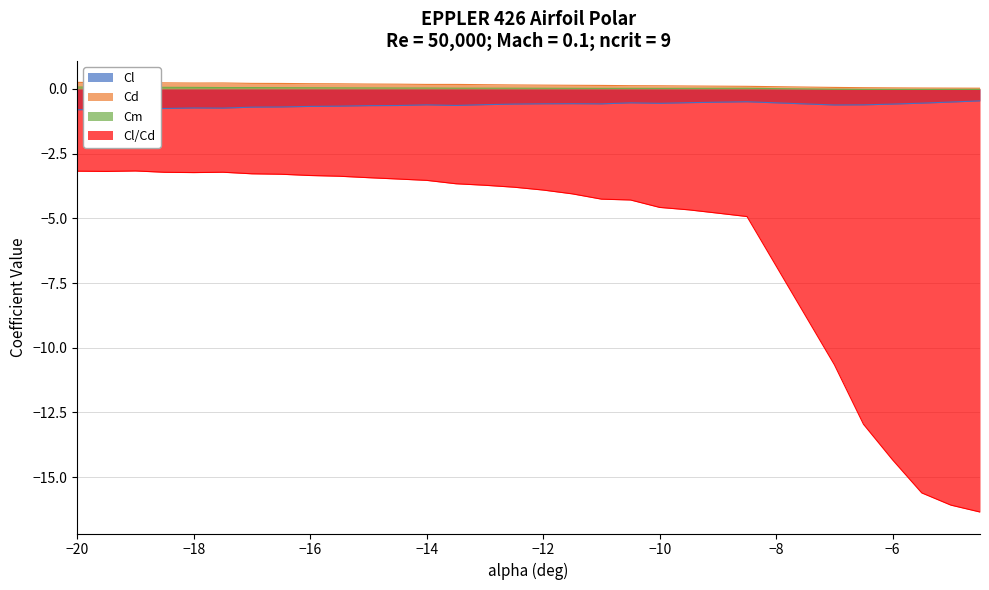

Which series changed the most between -17.5 and -16?

Cl/Cd